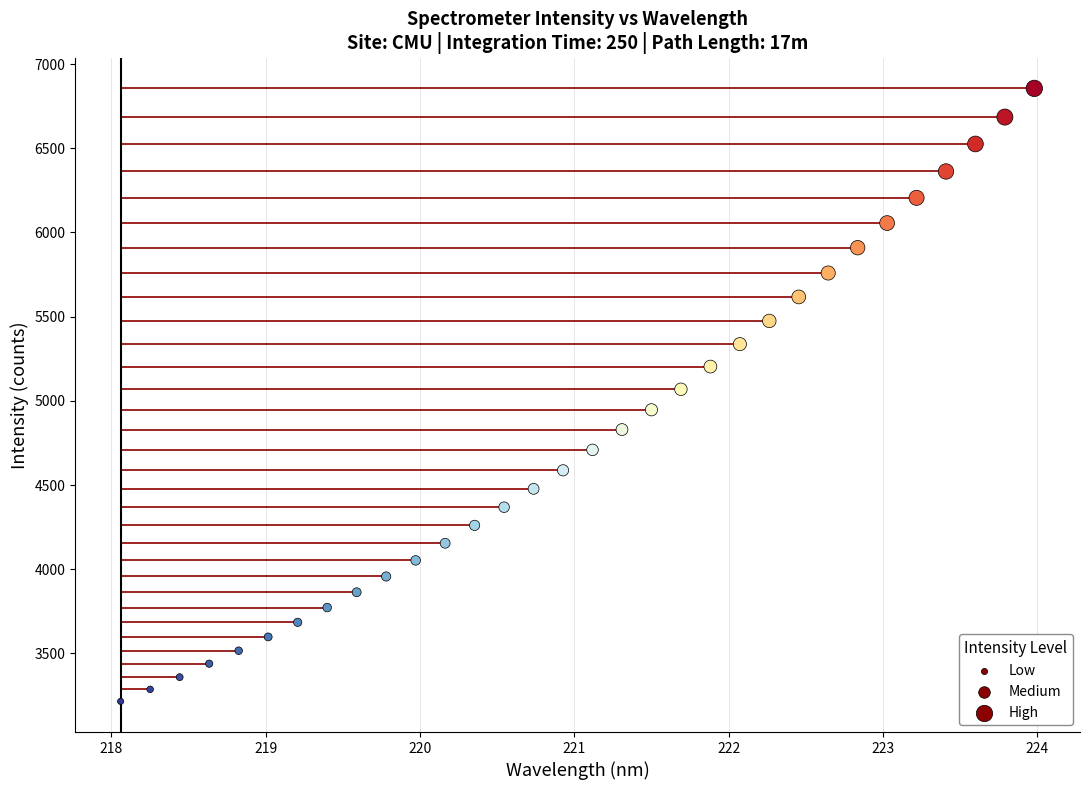

What is the range of X values (max minus min)?

5.9